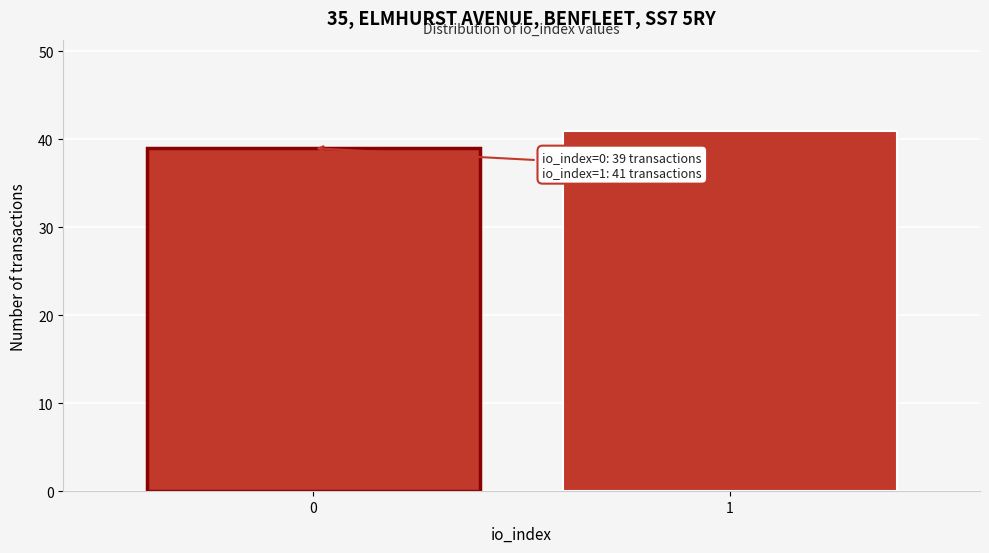

Reading right to left, list all the values displayed in this chart.

1=41	0=39